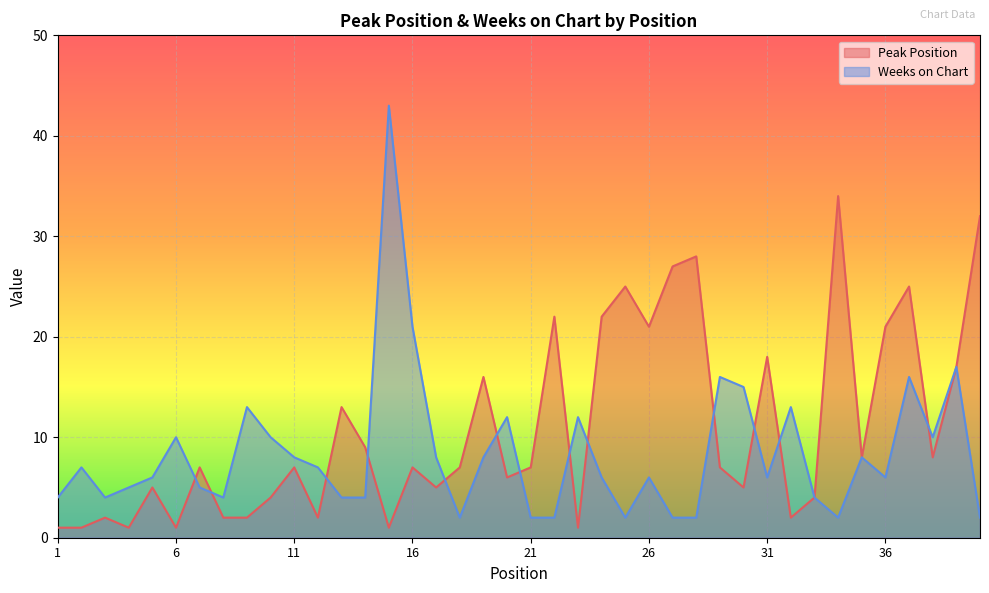

At which category is the sum across all series the highest?

15